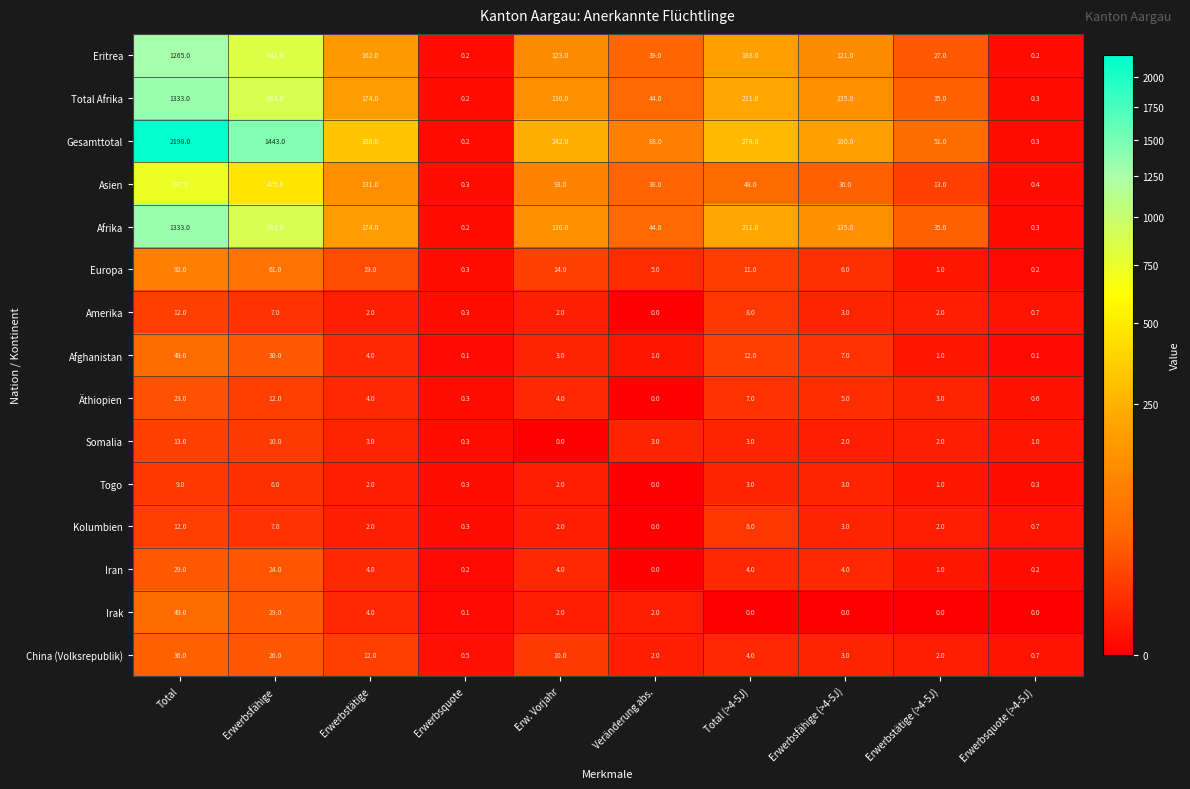

List the labels in order of China (Volksrepublik) value, largest first.

Total, Erwerbsfähige, Erwerbstätige, Erw. Vorjahr, Total (>4-5J), Erwerbsfähige (>4-5J), Veränderung abs., Erwerbstätige (>4-5J), Erwerbsquote (>4-5J), Erwerbsquote